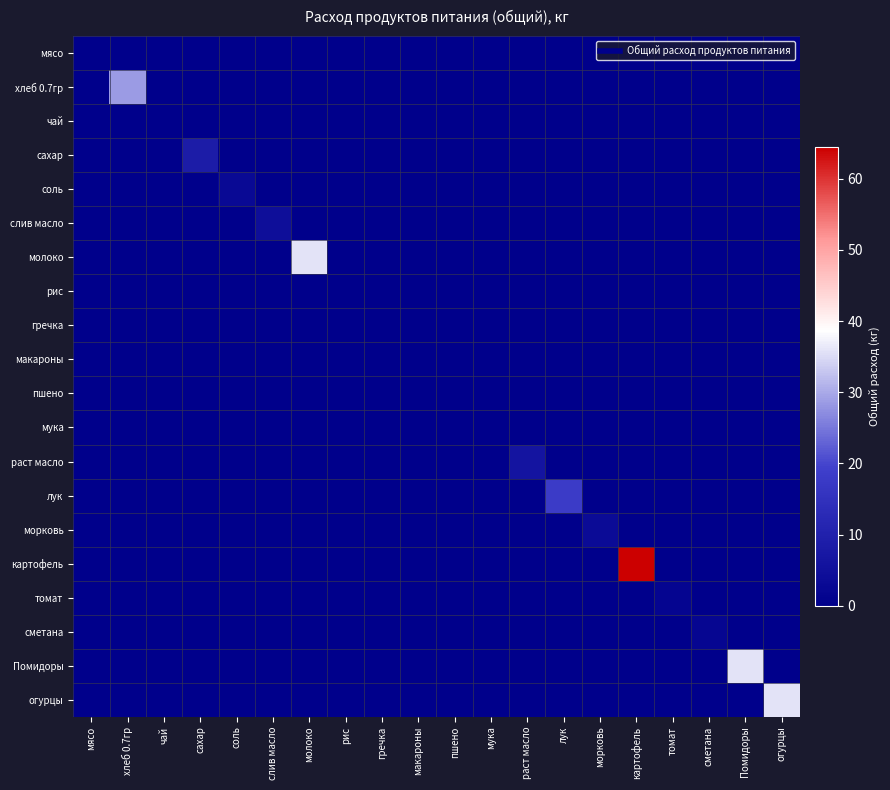

Between томат and огурцы, which series saw the biggest shift?

огурцы